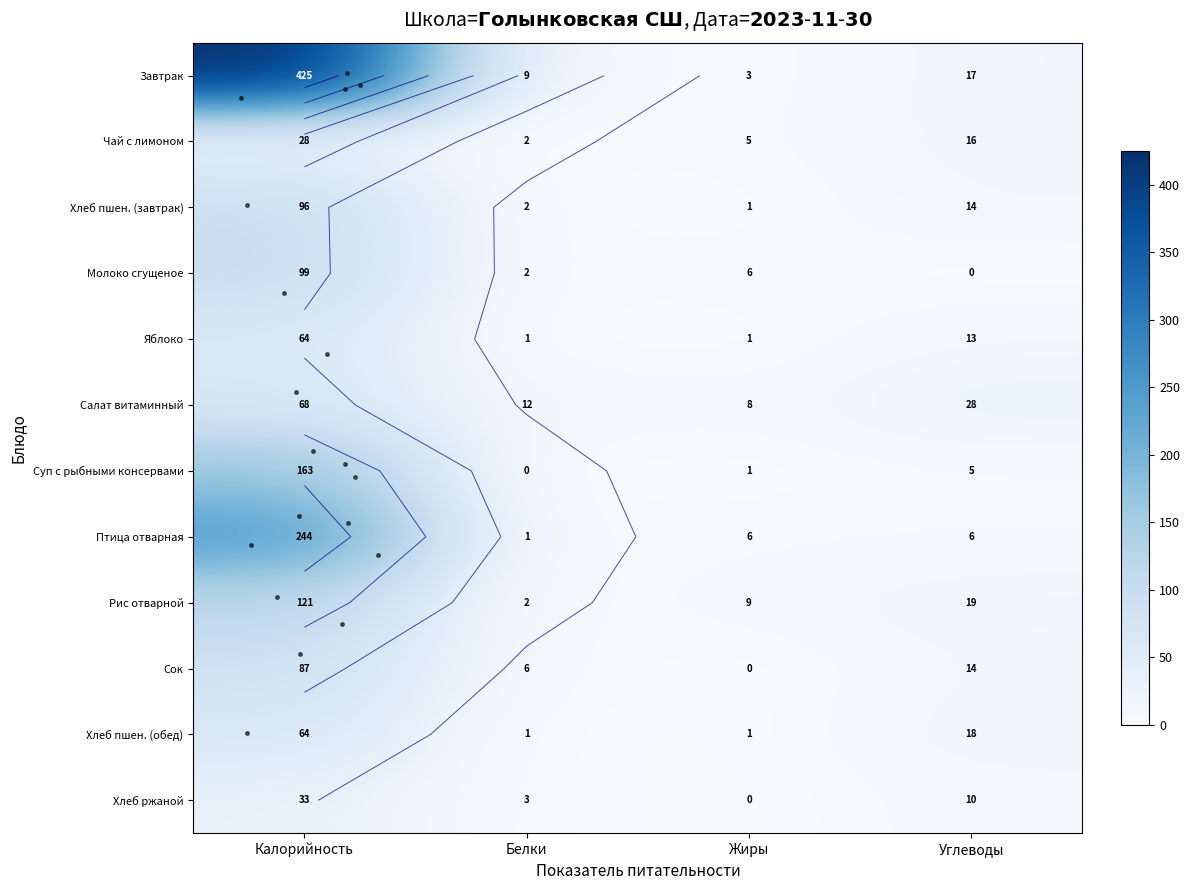

At how many categories does at least one series exceed 291?

1